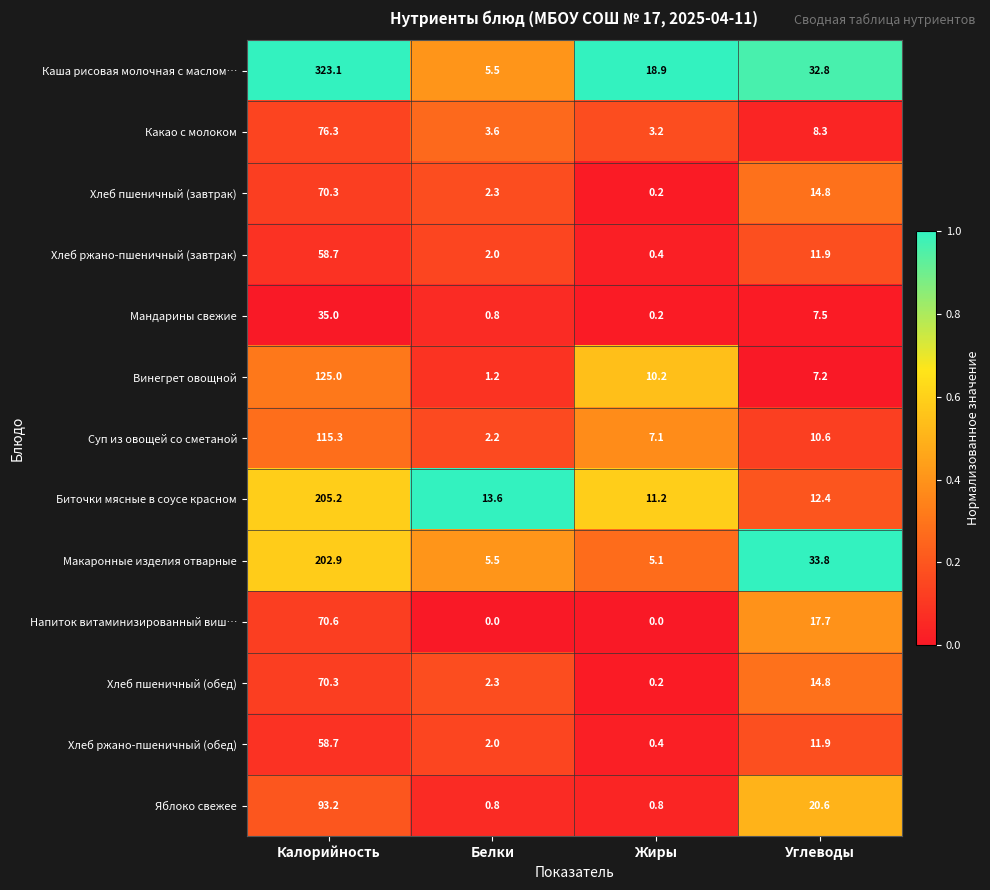

What is the total value across all series at Белки?

41.8